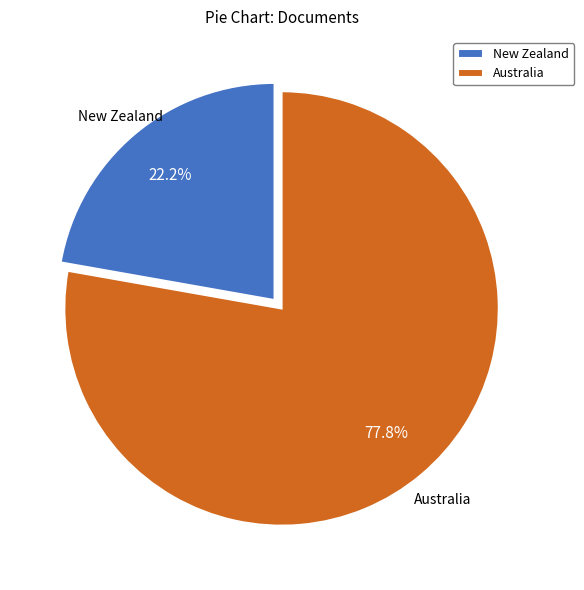

Between New Zealand and Australia, which is larger?

Australia